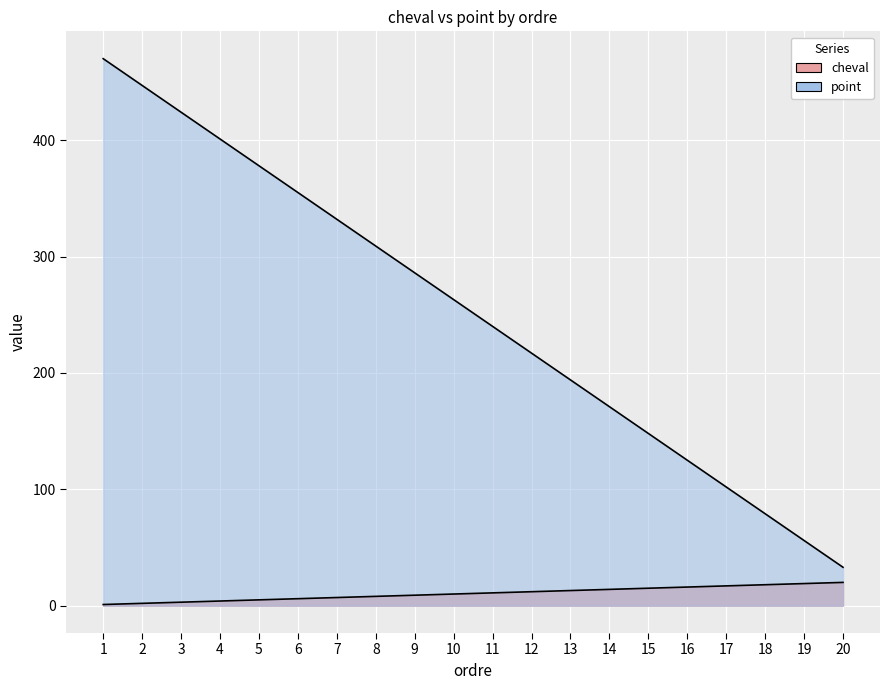

Which series has the largest total across all categories?

point